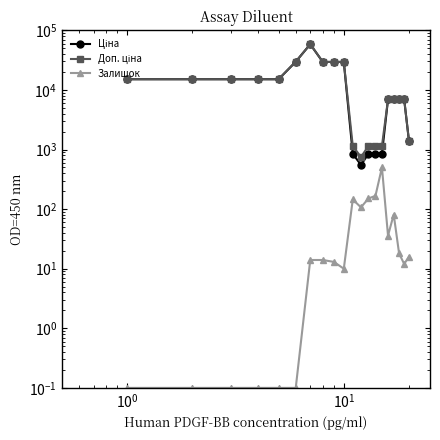

Is the value of Ціна at 6 greater than the value of Залишок at 6?

Yes